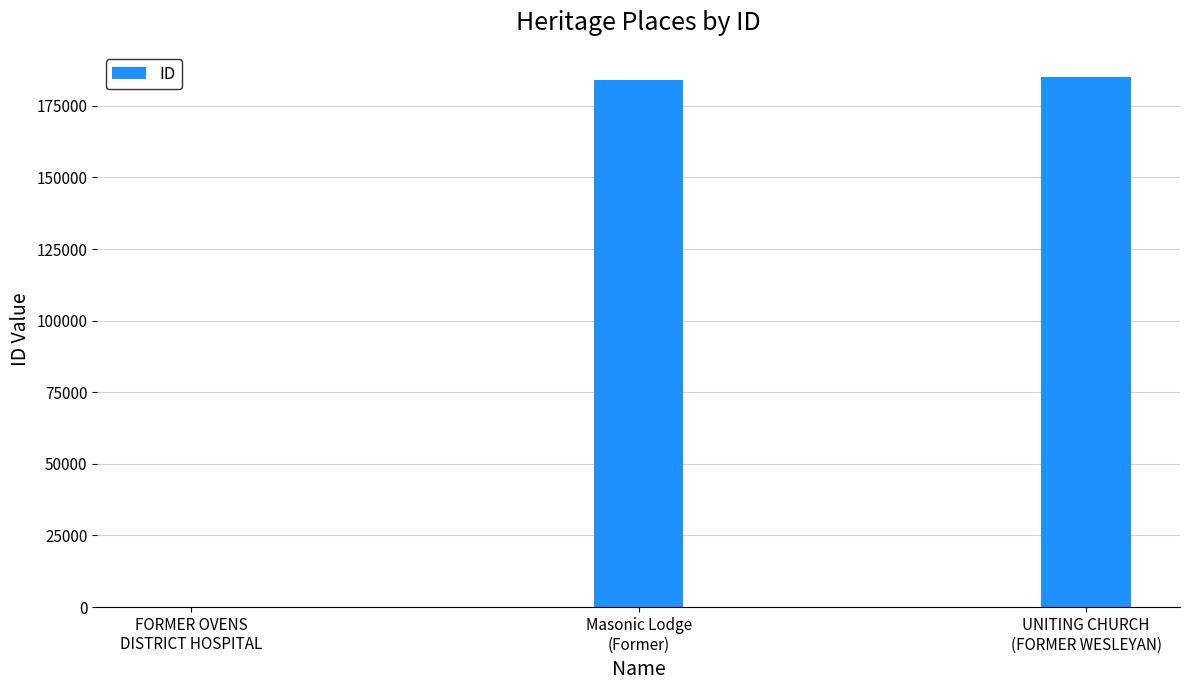

What is the greatest value displayed?

184925